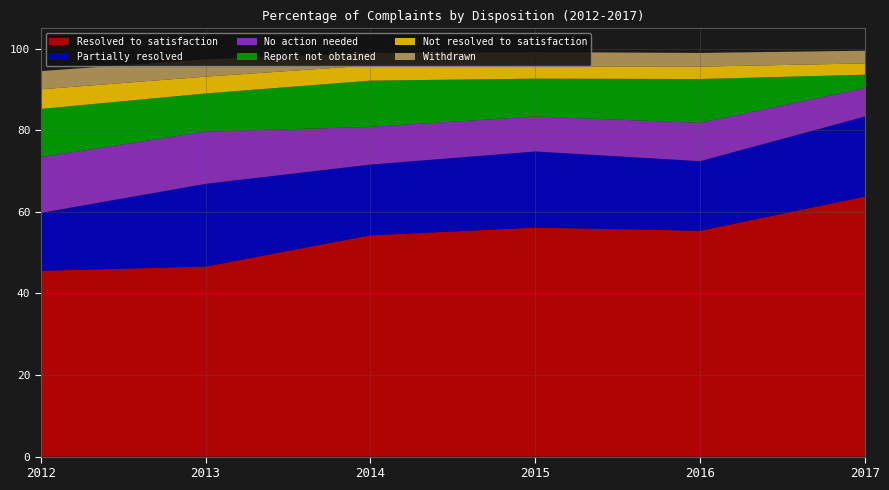

Reading right to left, what are all the values shown in this chart?

Resolved to satisfaction: 0.6	0.6	0.6	0.5	0.5	0.5
Partially resolved: 0.2	0.2	0.2	0.2	0.2	0.1
No action needed: 0.1	0.1	0.1	0.1	0.1	0.1
Report not obtained: 0.0	0.1	0.1	0.1	0.1	0.1
Not resolved to satisfaction: 0.0	0.0	0.0	0.0	0.0	0.0
Withdrawn: 0.0	0.0	0.0	0.0	0.0	0.0